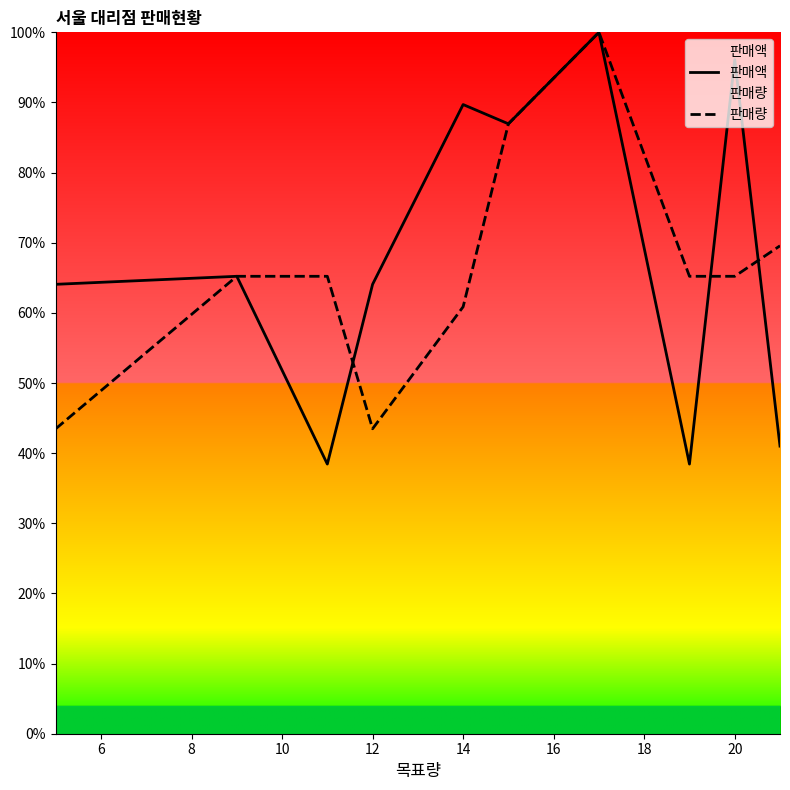

Which series ends up on top after the final intersection of 판매량 and 판매액?

판매량